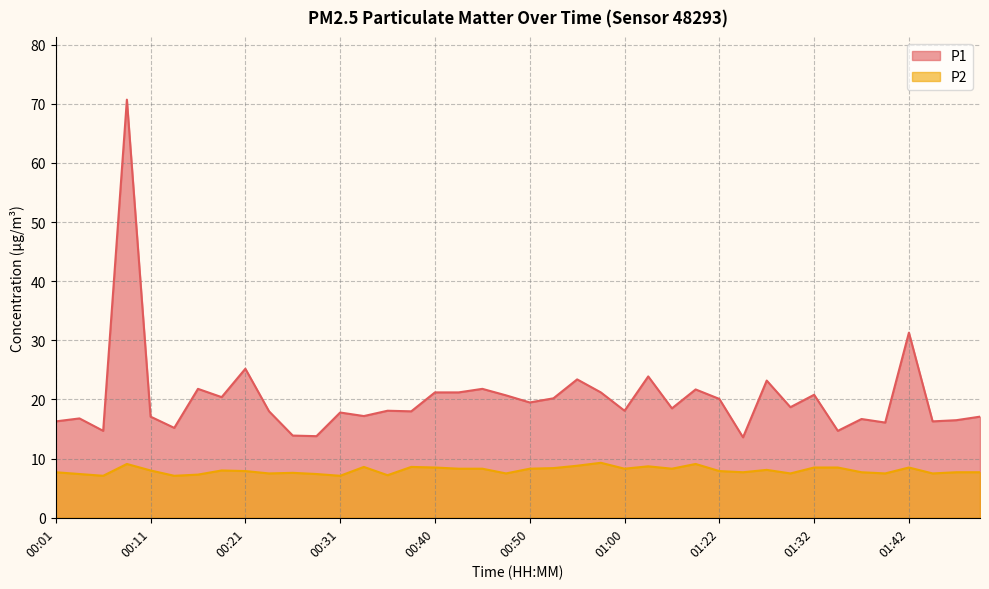

Where is the first local minimum for P1?

00:06